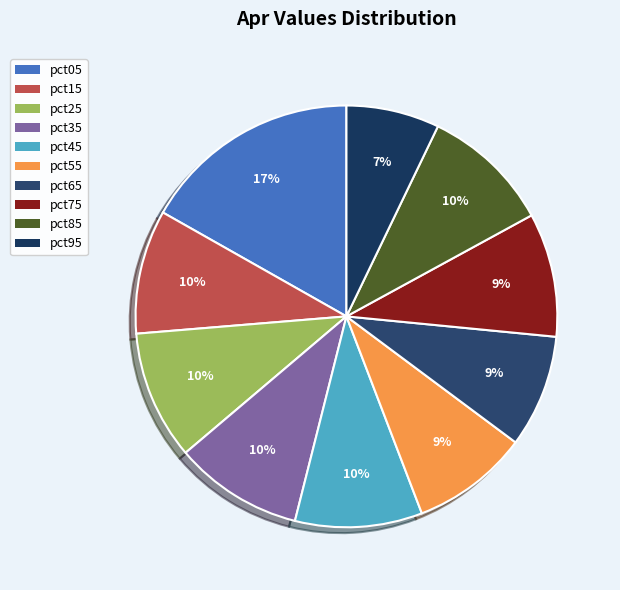

How many slices are in this pie chart?

10